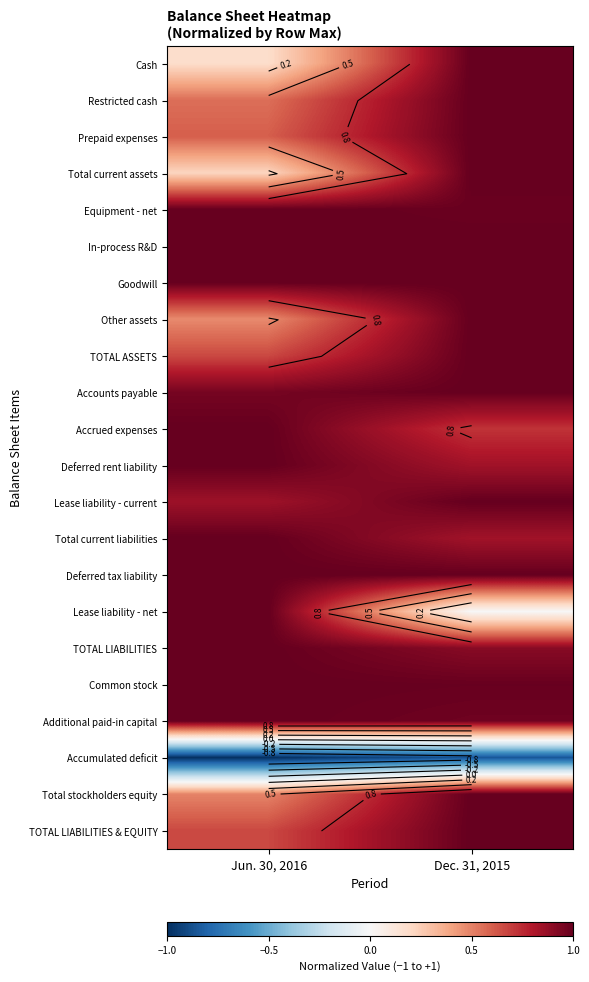

At how many categories does at least one series exceed 0?

2